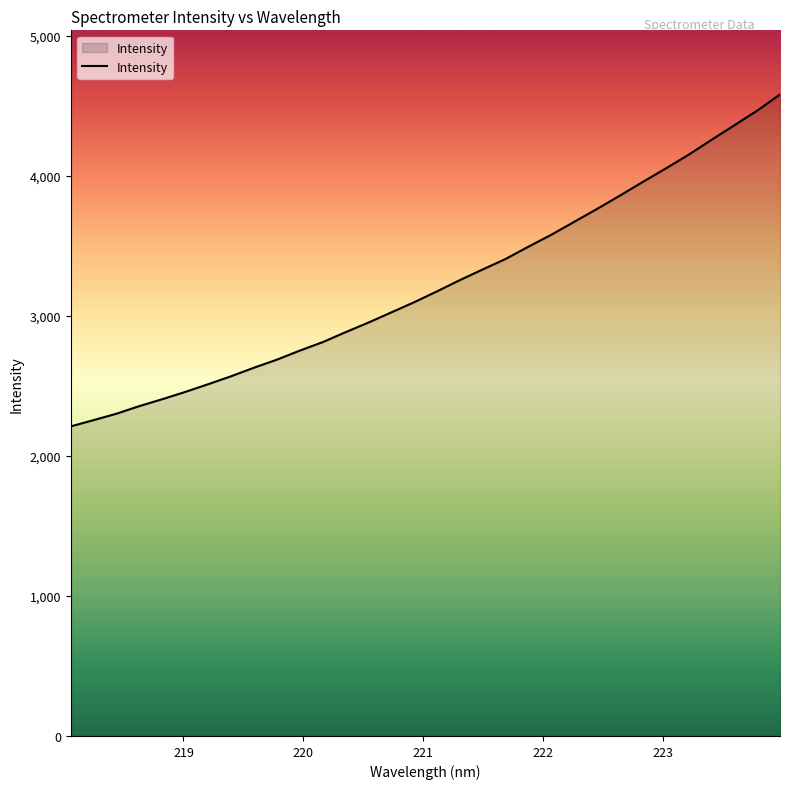

What is the difference between the maximum and minimum values?

2370.2